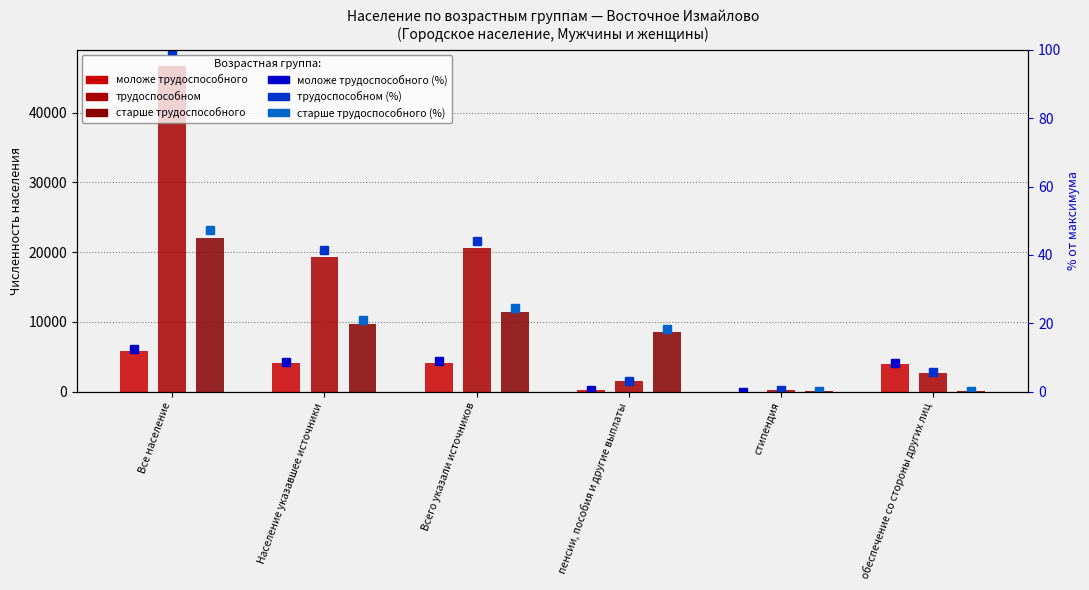

Between Все население and Население указавшее источники, which series saw the biggest shift?

трудоспособном